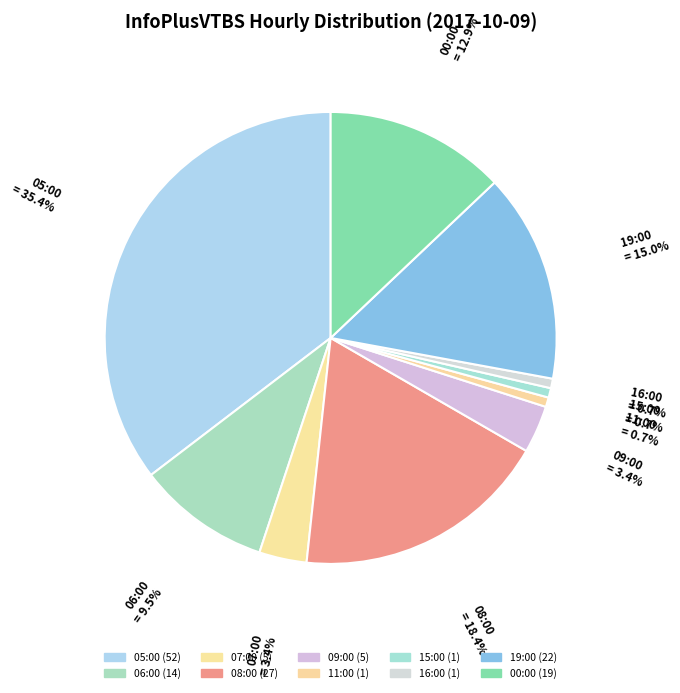

Count the number of slices in the pie.

10